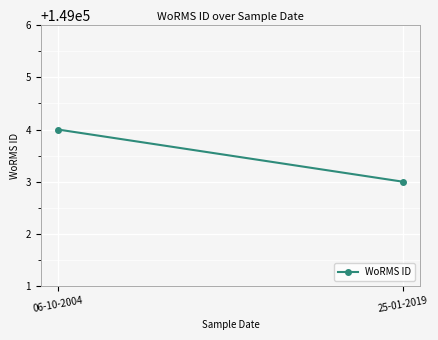

At which category does the chart reach its peak across all series?

06-10-2004